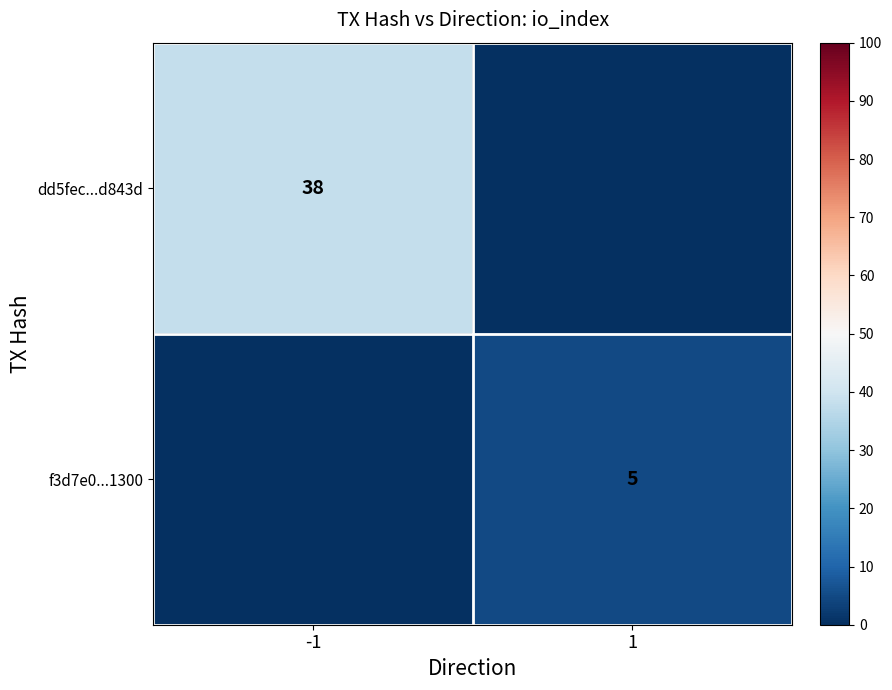

At how many categories does at least one series exceed 8?

1